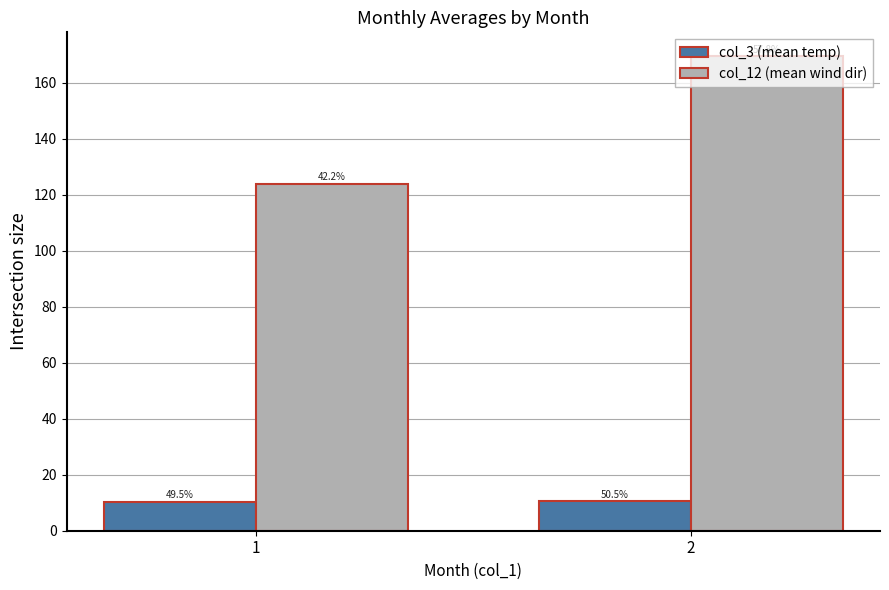

Does the chart contain stacked bars?

No